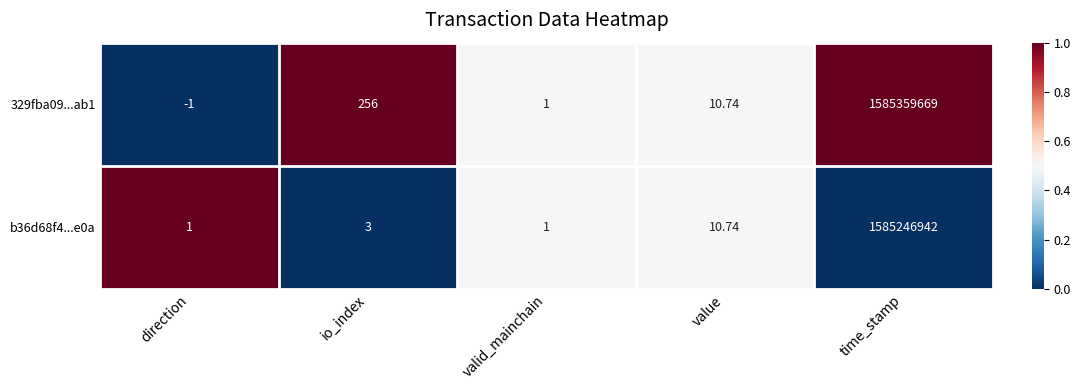

Where does the 329fba09...ab1 series first go above 10?

io_index